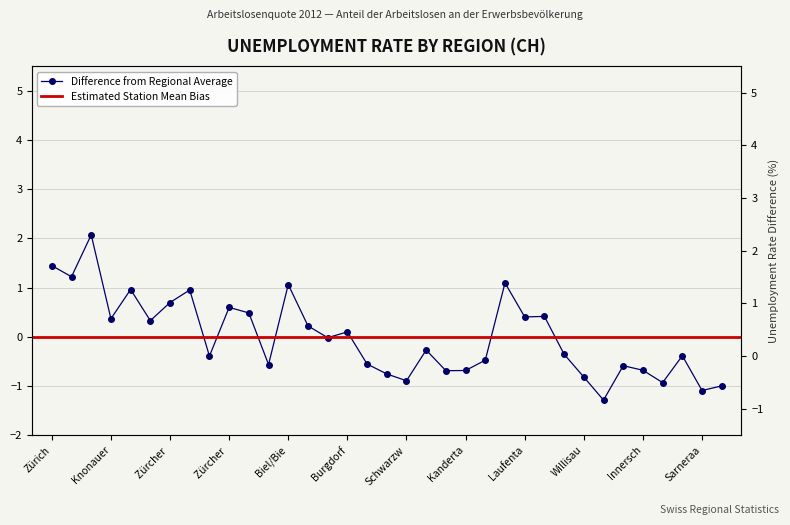

Reading left to right, extract all data points from this chart.

1.4	1.2	2.1	0.4	1.0	0.3	0.7	1.0	-0.4	0.6	0.5	-0.6	1.1	0.2	-0.0	0.1	-0.6	-0.8	-0.9	-0.3	-0.7	-0.7	-0.5	1.1	0.4	0.4	-0.4	-0.8	-1.3	-0.6	-0.7	-0.9	-0.4	-1.1	-1.0